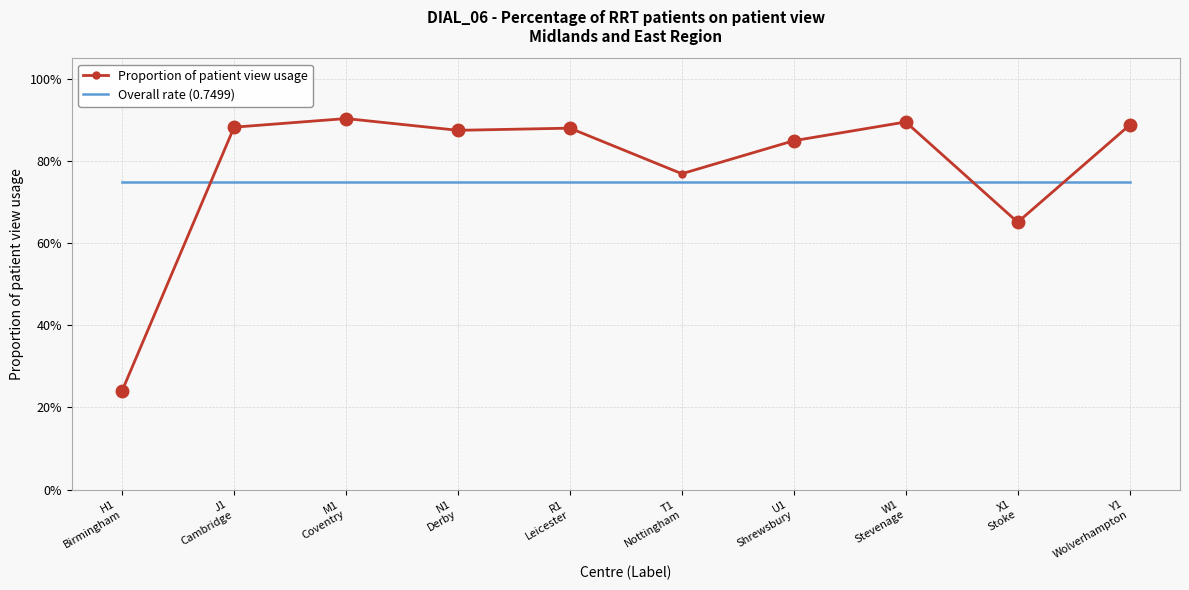

What are all the series names shown in the legend?

Proportion of patient view usage, Overall rate (0.7499)